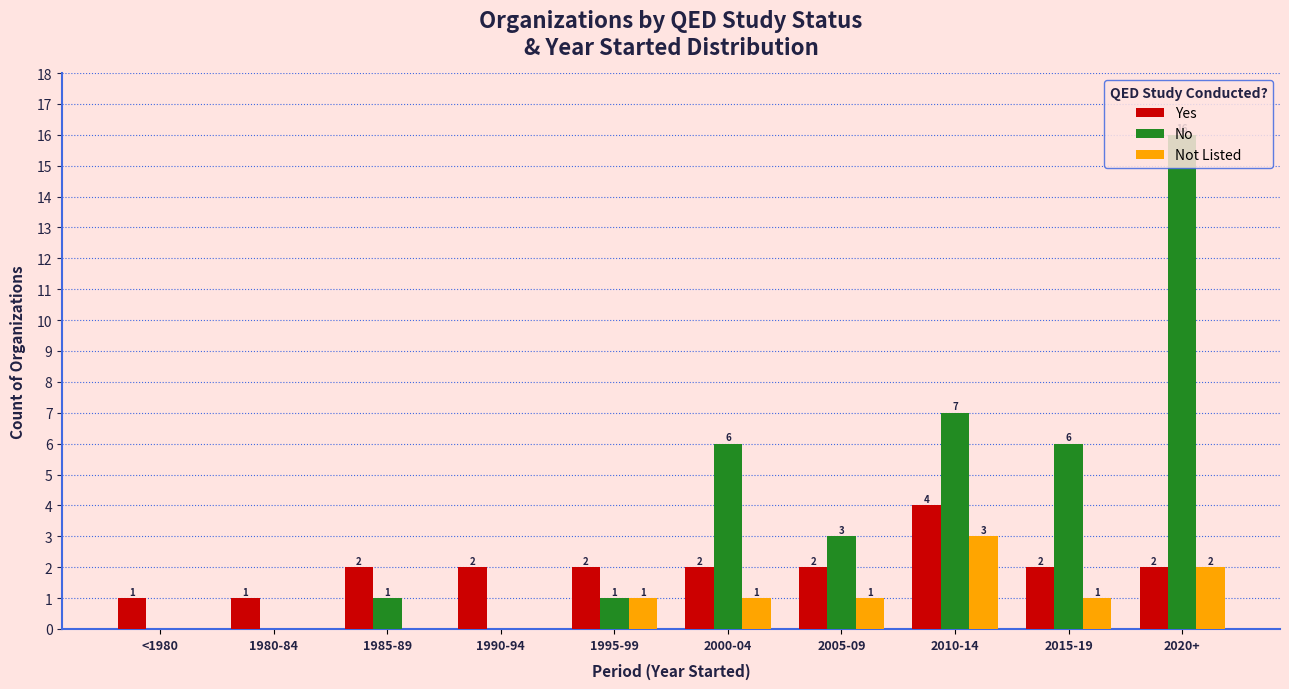

What are all the series names shown in the legend?

Yes, No, Not Listed